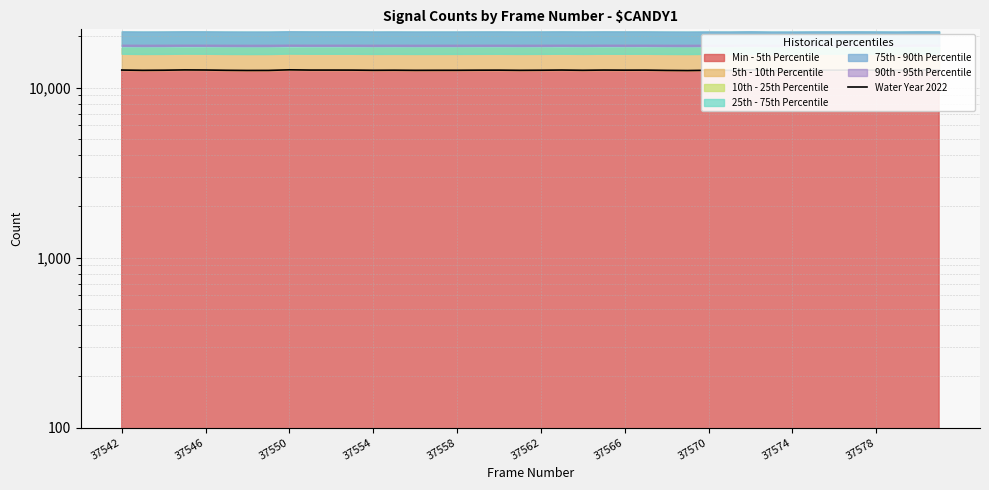

What is the difference between the maximum and minimum values?

123.5